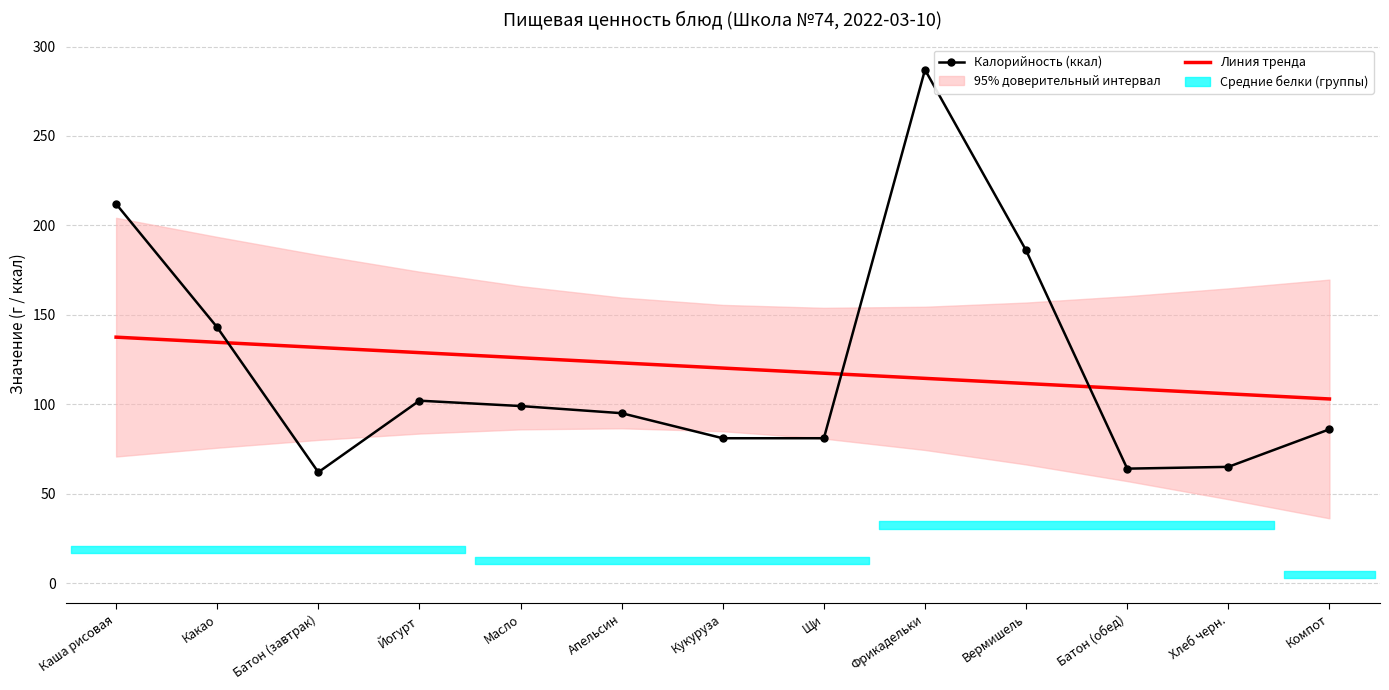

The value of Линия тренда at Йогурт is 128.9. True or false?

True